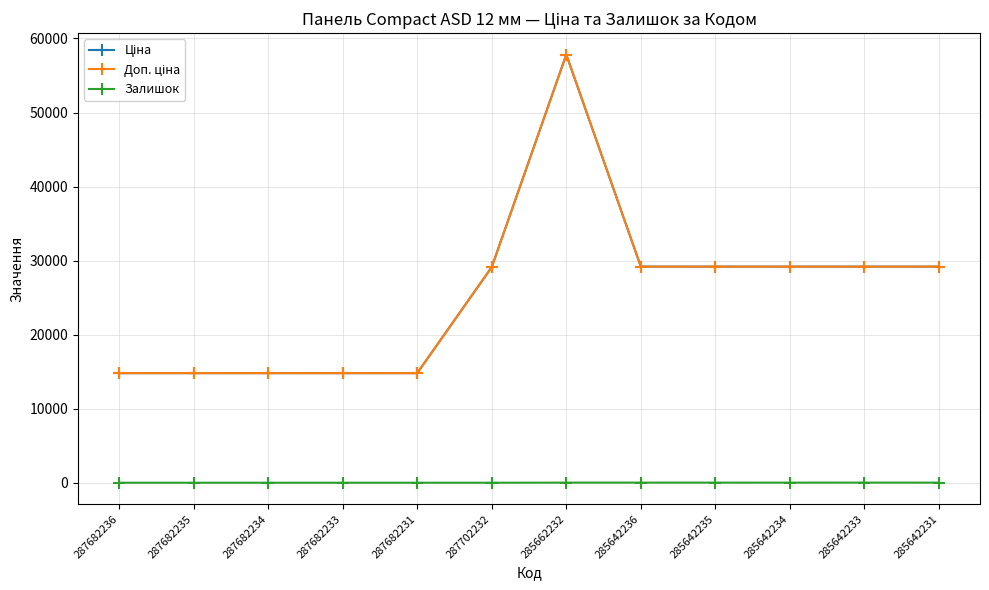

What is the sum of the Ціна values at 285642236 and 285642234?

58376.9